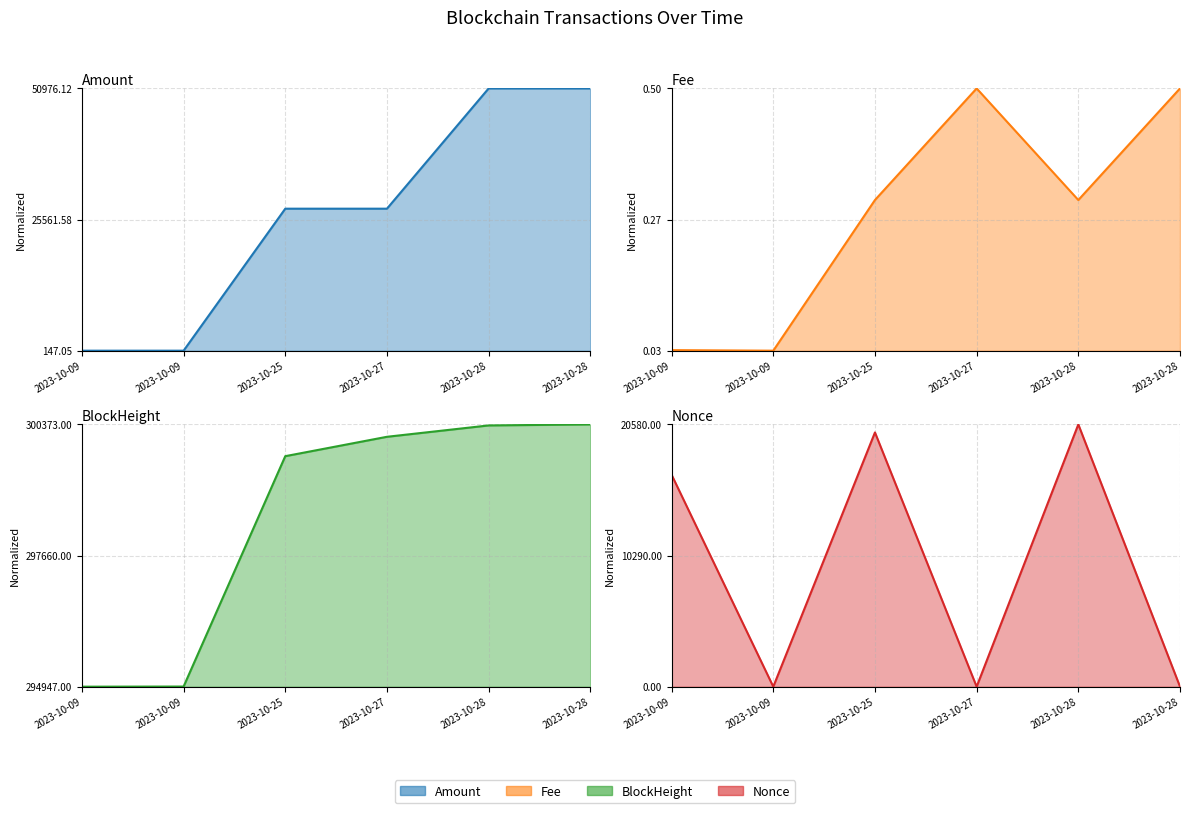

Which series has the largest range (max minus min)?

Amount (line)